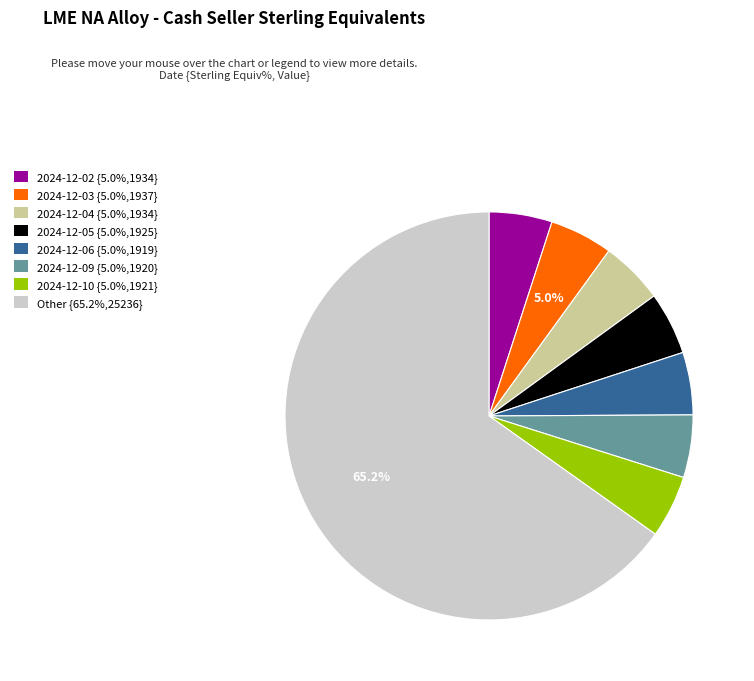

Is there a majority slice in this chart?

Yes